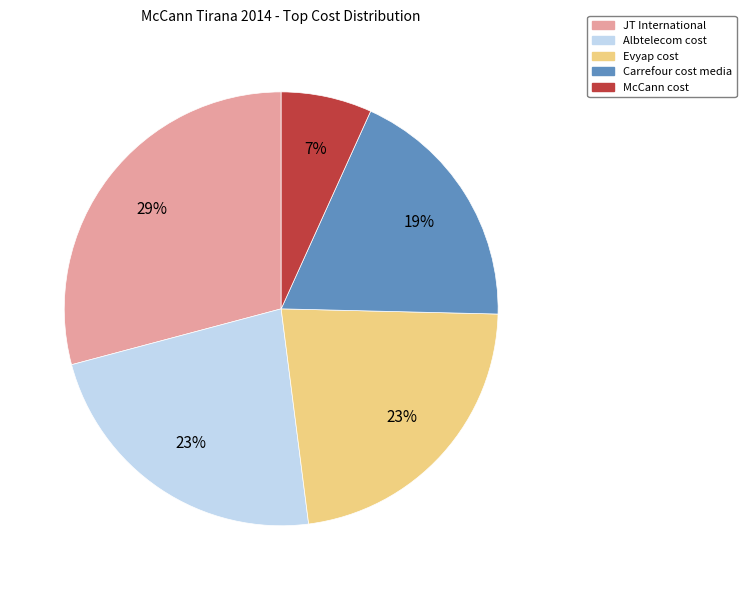

To the nearest percent, what percentage of the pie is Carrefour cost media?

19%